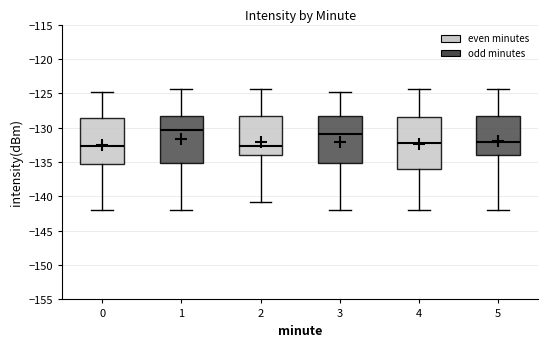

Reading left to right, transcribe this box plot: for each box, give where its median line is, the range the box spans, and where its two whiskers end, as read against the y-axis. The values are not printed on the chart, so give them approximately, as read against the axis.

0: median -132.5, box -135.0 to -128.5, whiskers -142.0 to -124.5
1: median -130.5, box -135.0 to -128.5, whiskers -142.0 to -124.5
2: median -132.5, box -134.0 to -128.5, whiskers -141.0 to -124.5
3: median -131.0, box -135.0 to -128.5, whiskers -142.0 to -124.5
4: median -132.5, box -136.0 to -128.5, whiskers -142.0 to -124.5
5: median -132.0, box -134.0 to -128.5, whiskers -142.0 to -124.5